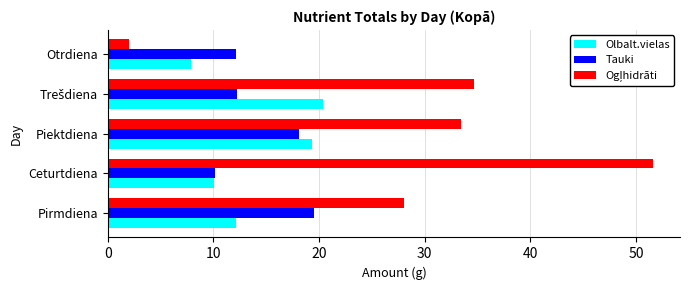

Which category has the lowest value across all series?

Otrdiena